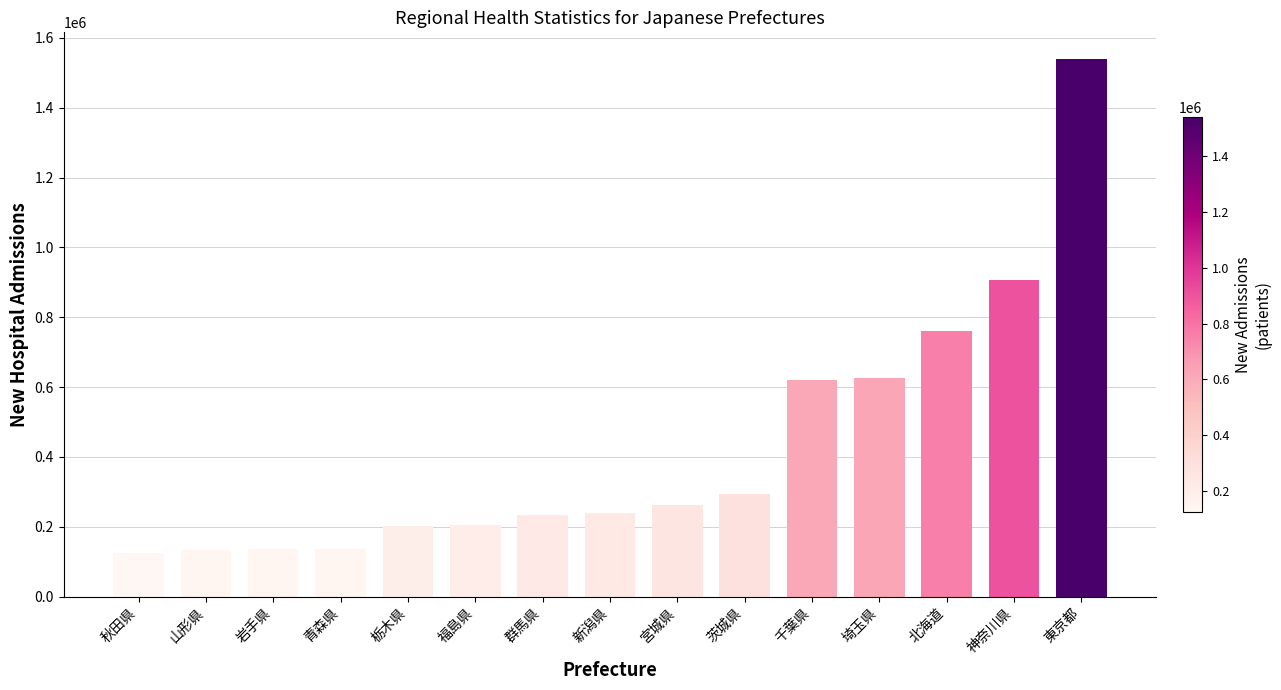

Is it true that the value at 北海道 is 760288?

True